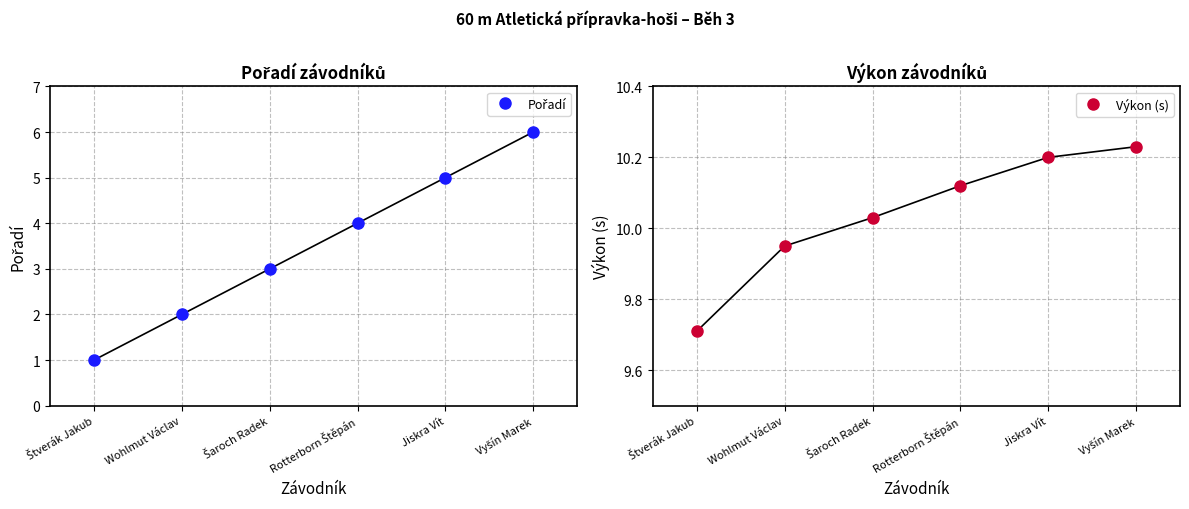

Reading right to left, what are all the values shown in this chart?

Pořadí: 6.0	5.0	4.0	3.0	2.0	1.0
Výkon (s): 10.2	10.2	10.1	10.0	9.9	9.7